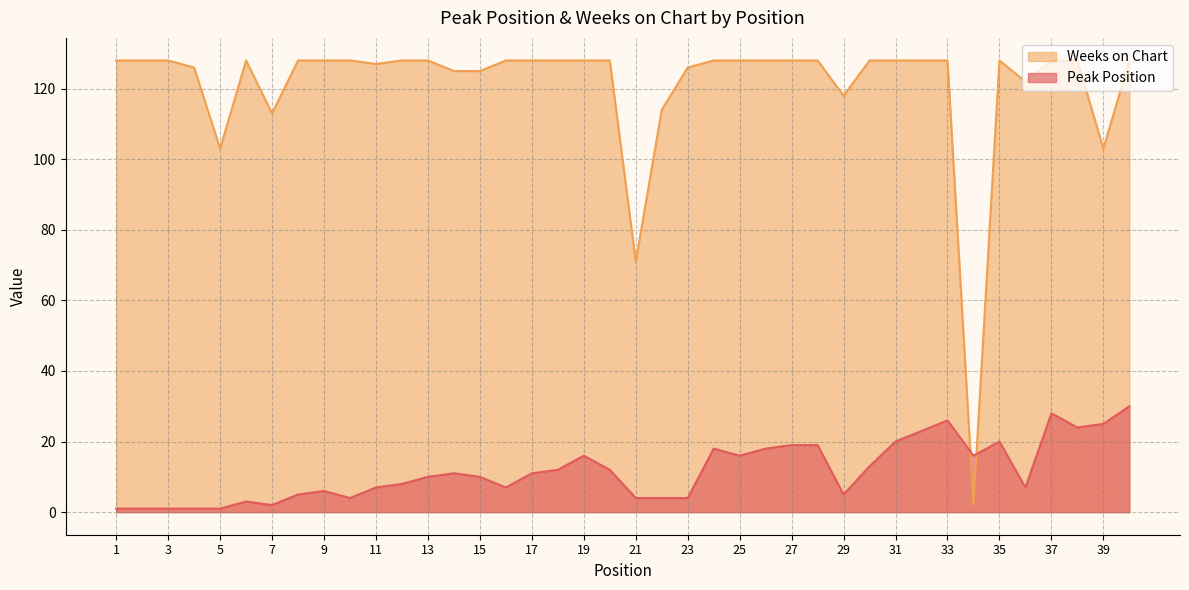

What are all the series names shown in the legend?

Weeks on Chart, Peak Position